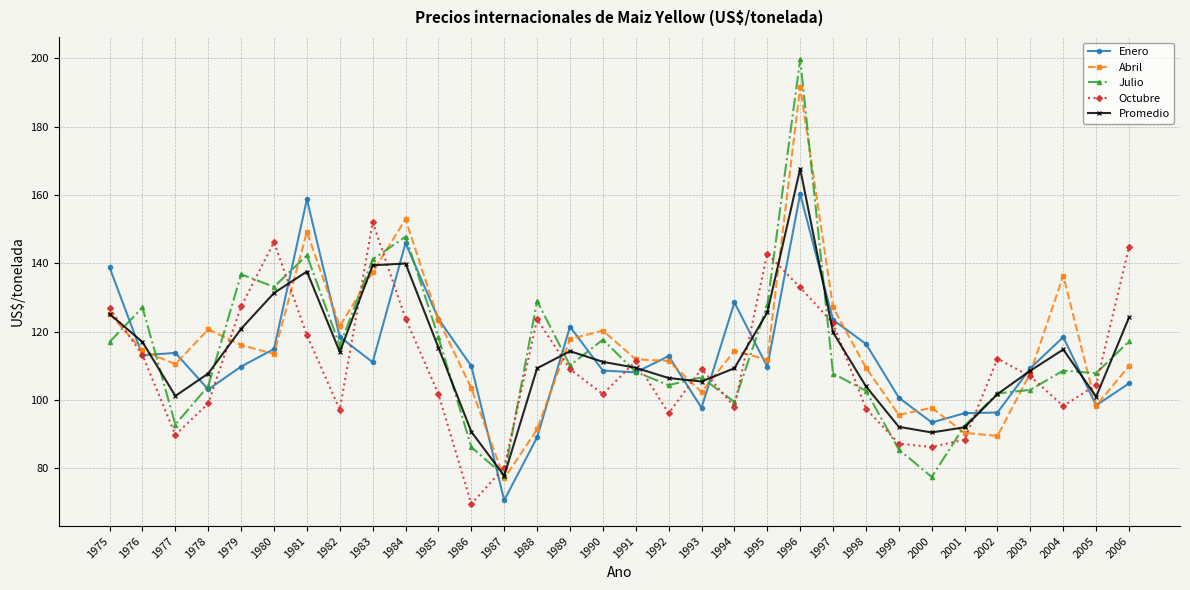

True or false: Abril has more than 1 interior local peaks.

True